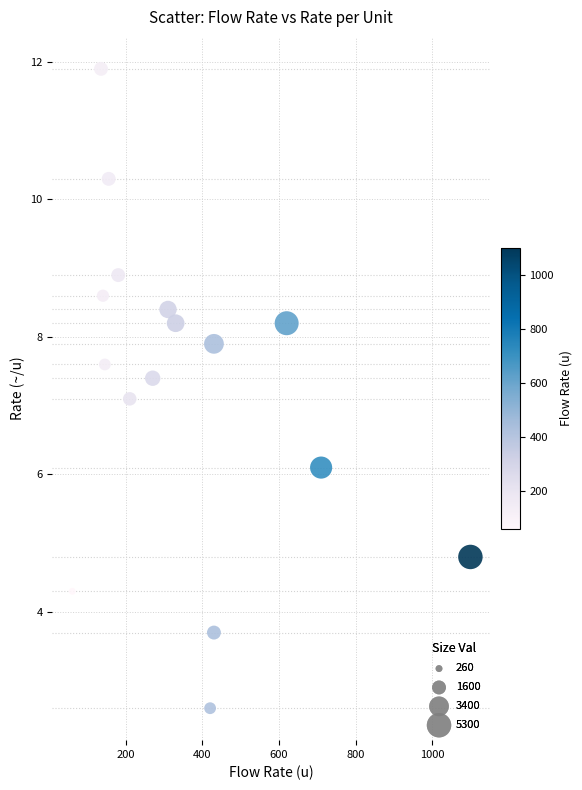

What is the range of X values (max minus min)?

1040.0